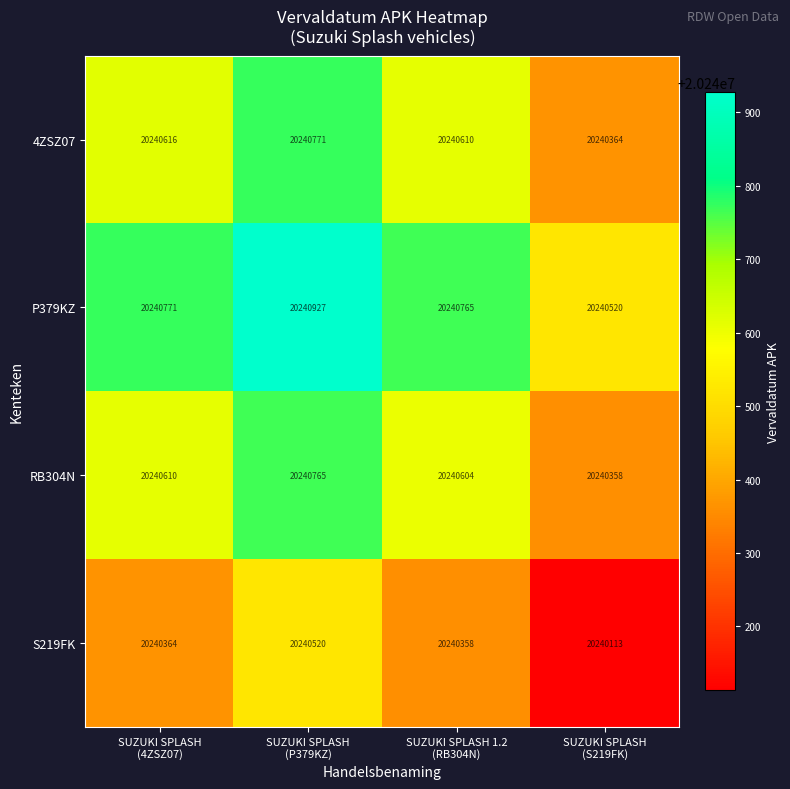

Which series has the largest total across all categories?

P379KZ